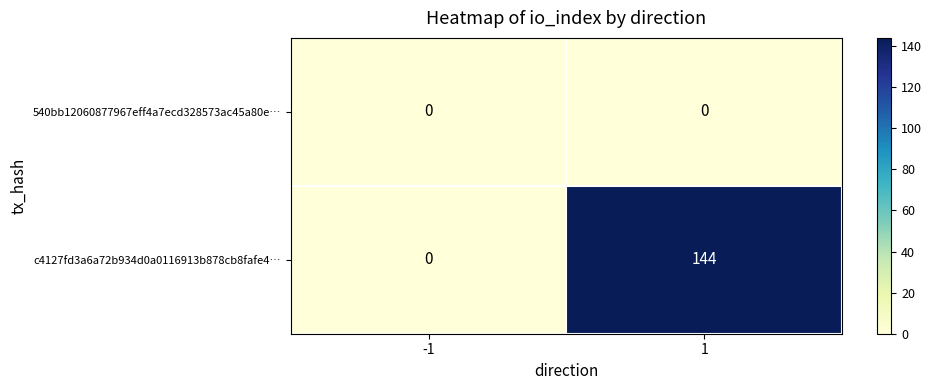

Which series has the largest total across all categories?

c4127fd3a6a72b934d0a0116913b878cb8fafe4…